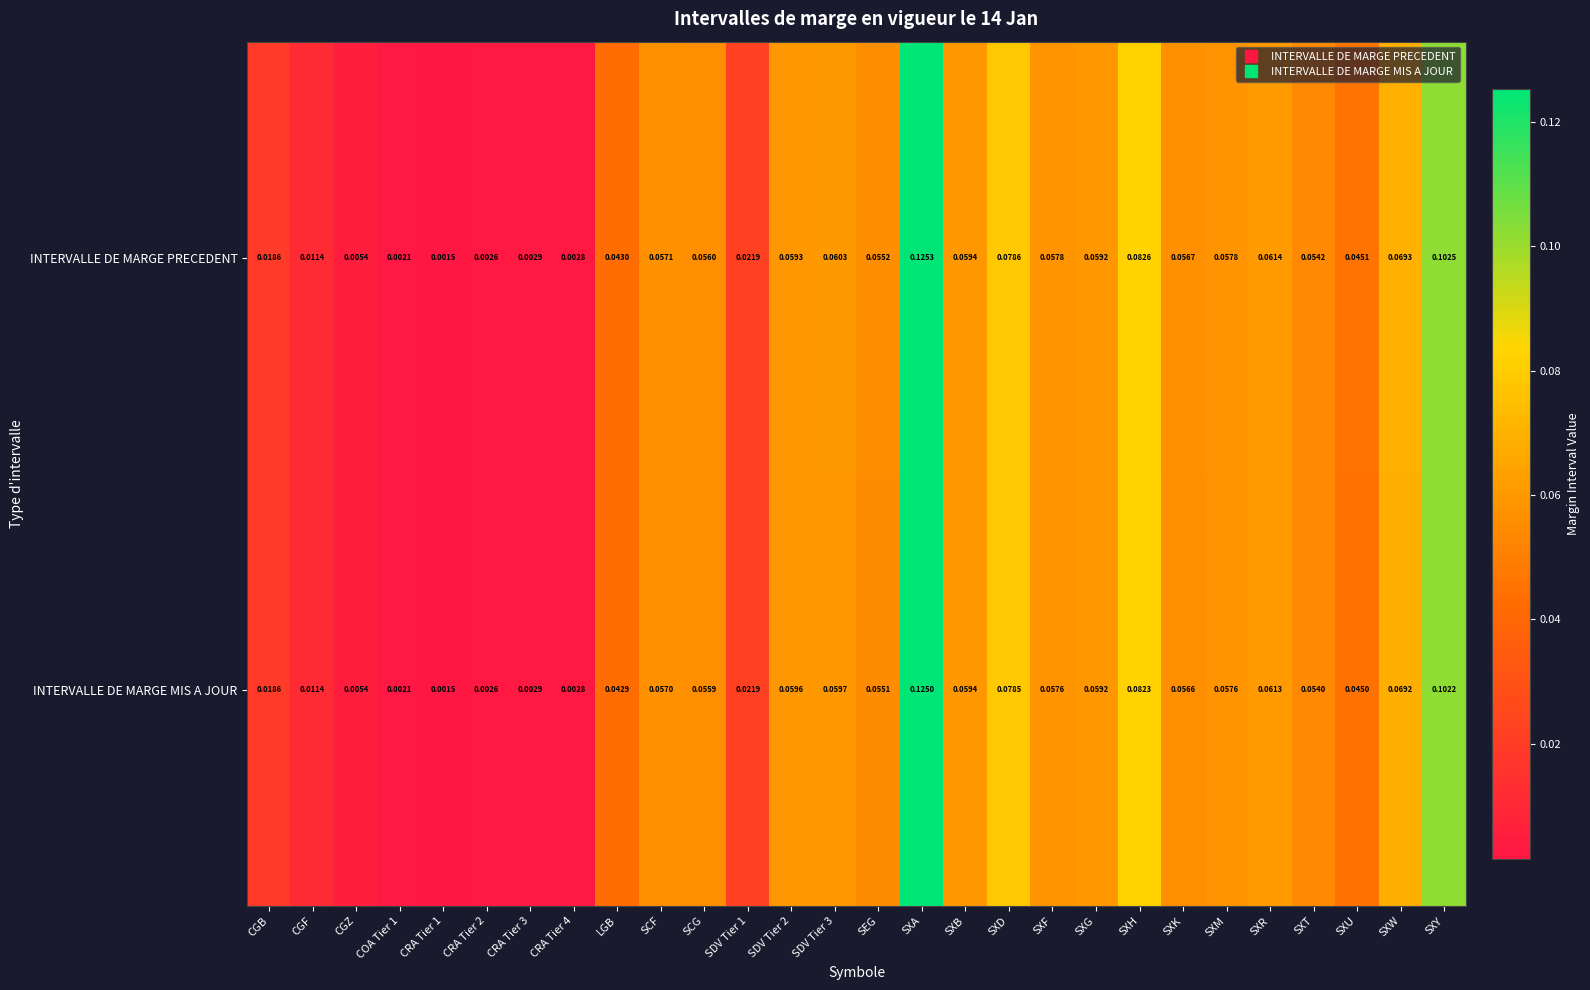

List the series in order of their overall mean, highest first.

INTERVALLE DE MARGE PRECEDENT, INTERVALLE DE MARGE MIS A JOUR